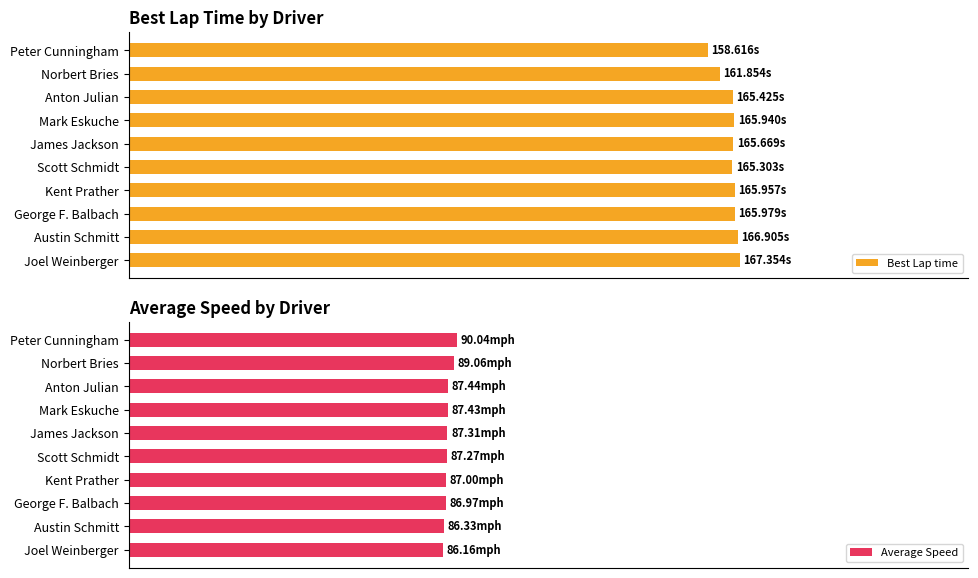

List the series in order of their peak value, lowest first.

Average Speed, Best Lap time